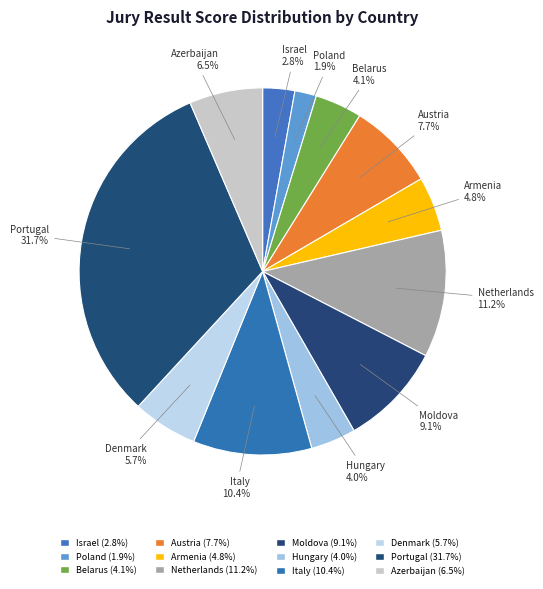

To the nearest percent, what percentage of the pie is Italy?

10%